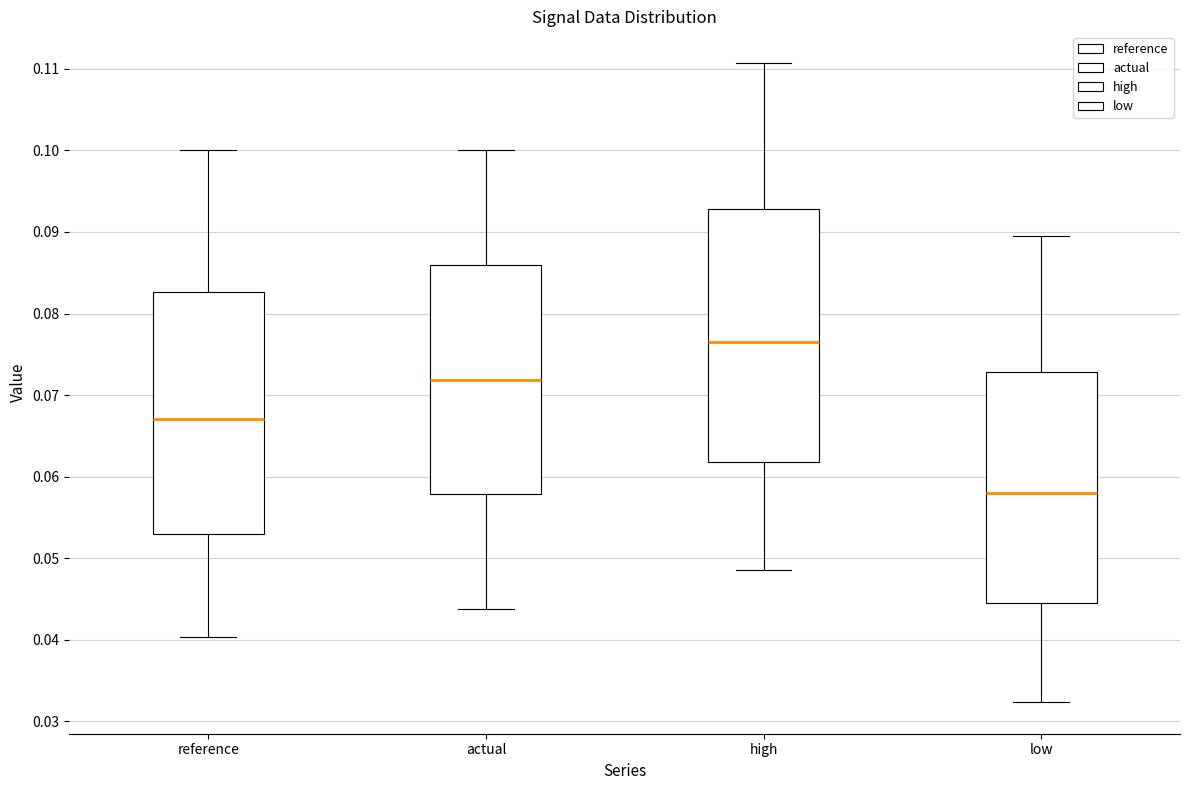

Reading left to right, transcribe this box plot: for each box, give where its median line is, the range the box spans, and where its two whiskers end, as read against the y-axis. The values are not printed on the chart, so give them approximately, as read against the axis.

reference: median 0.067, box 0.053 to 0.083, whiskers 0.040 to 0.100
actual: median 0.072, box 0.058 to 0.086, whiskers 0.044 to 0.100
high: median 0.076, box 0.062 to 0.093, whiskers 0.049 to 0.111
low: median 0.058, box 0.044 to 0.073, whiskers 0.032 to 0.089